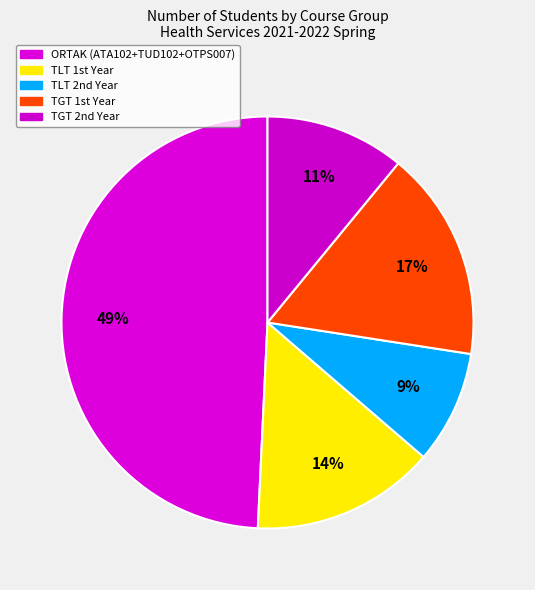

How many slices are in this pie chart?

5